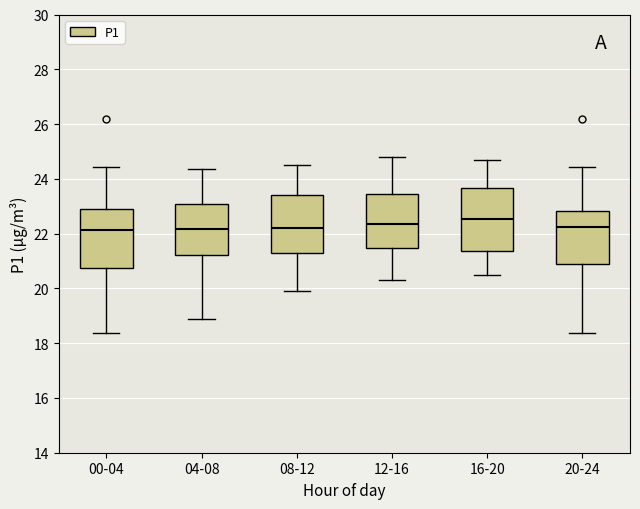

Reading left to right, read every box against the y-axis: the position of its median line, the range the box covers, and the ends of its whiskers. The values are not printed on the chart, so give them approximately, as read against the axis.

00-04: median 22.2, box 20.8 to 23.0, whiskers 18.4 to 24.4
04-08: median 22.2, box 21.2 to 23.0, whiskers 19.0 to 24.4
08-12: median 22.2, box 21.2 to 23.4, whiskers 20.0 to 24.6
12-16: median 22.4, box 21.4 to 23.4, whiskers 20.4 to 24.8
16-20: median 22.6, box 21.4 to 23.6, whiskers 20.6 to 24.8
20-24: median 22.2, box 20.8 to 22.8, whiskers 18.4 to 24.4